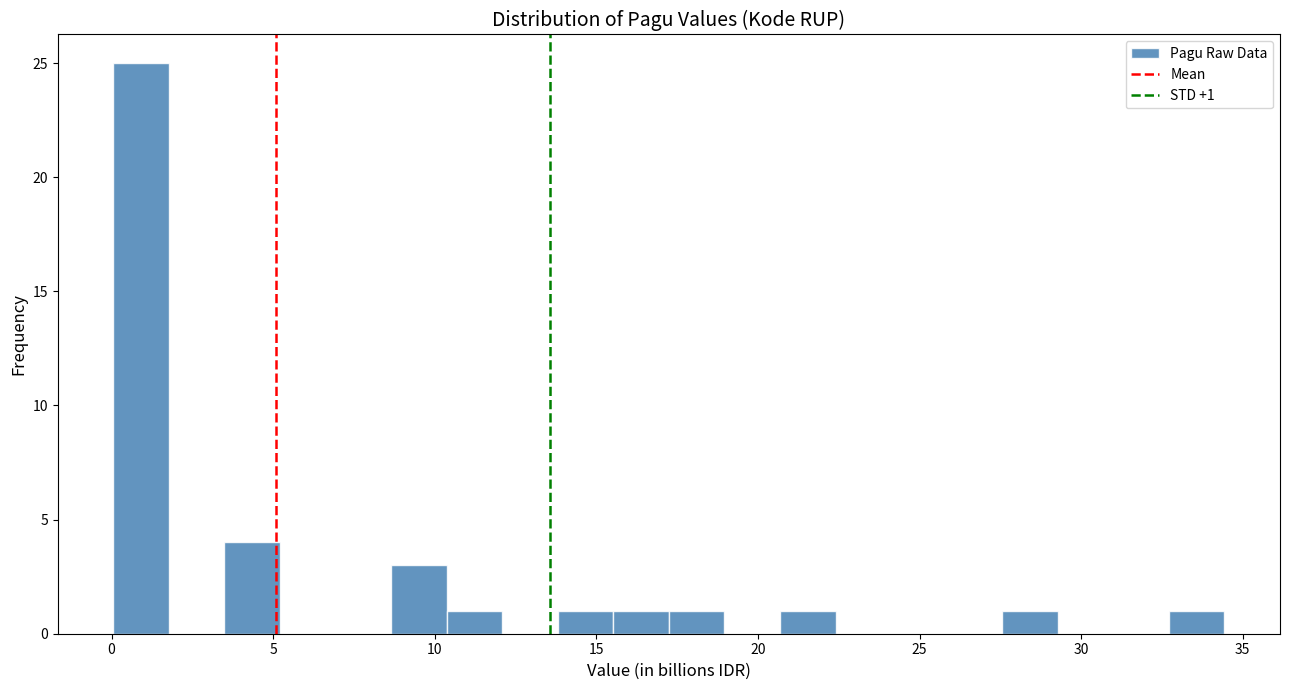

Around what value on the x-axis is the tallest bar? Give the approximate position of its centre, as read against the axis.

1.0